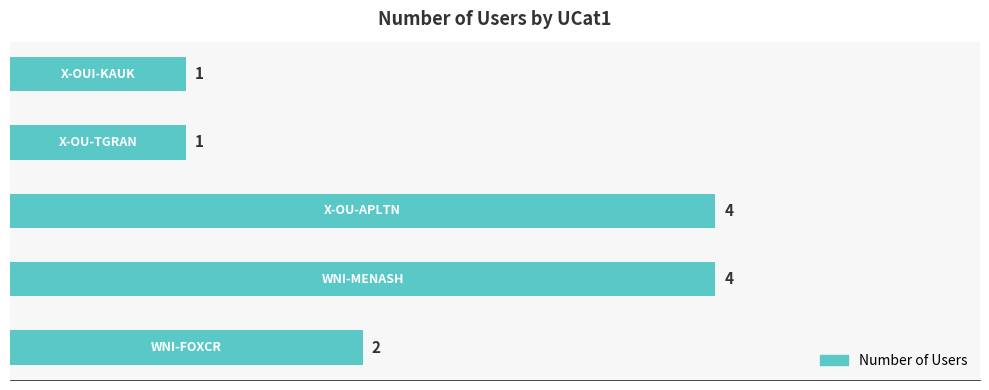

Are the bars horizontal?

Yes